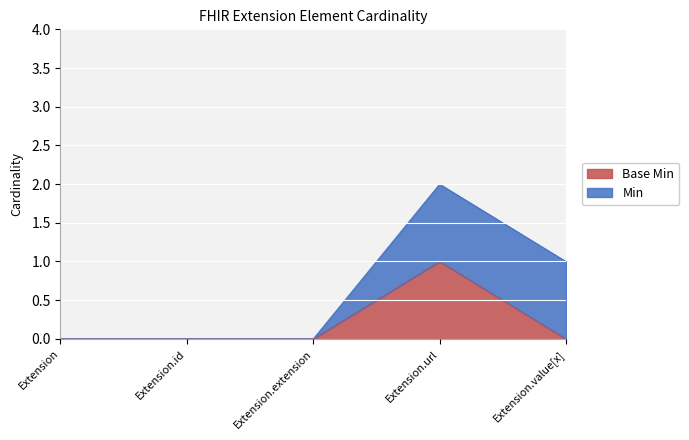

At which category is the sum across all series the highest?

Extension.url